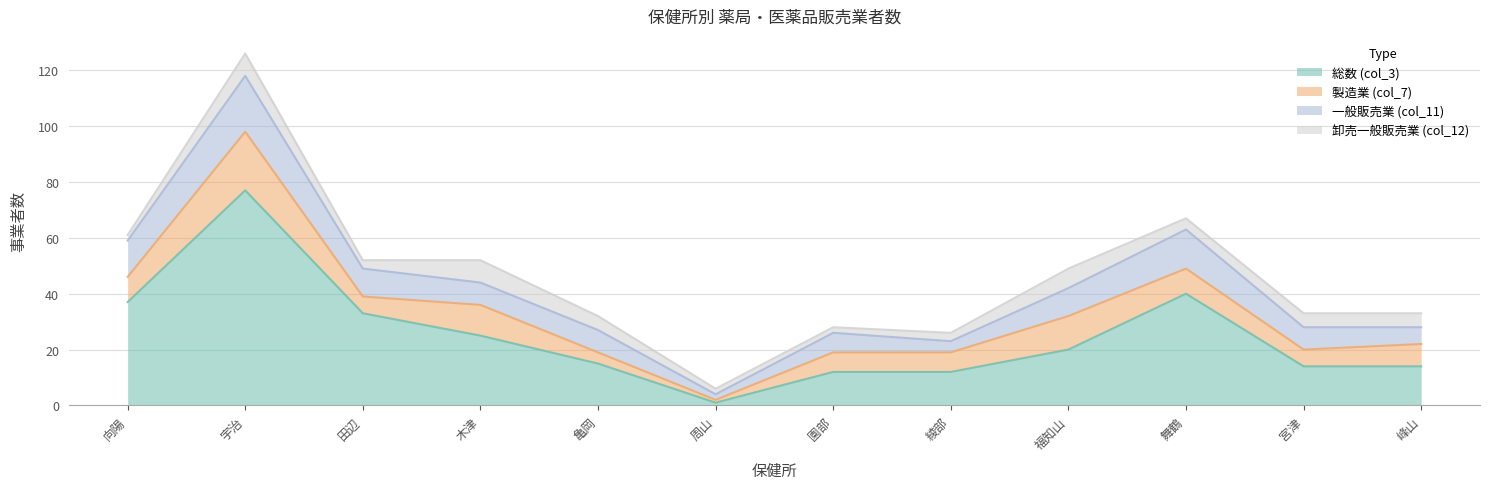

Rank the series at 舞鶴 from highest to lowest value.

総数 (col_3), 一般販売業 (col_11), 製造業 (col_7), 卸売一般販売業 (col_12)